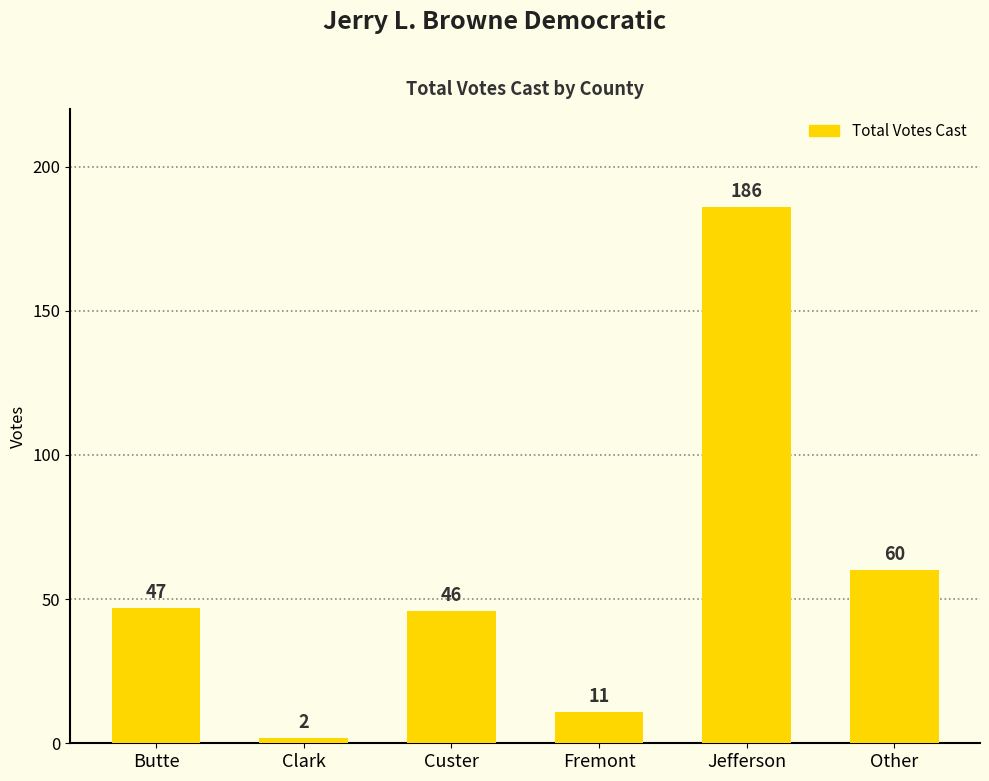

What is the difference between the values at Fremont and Clark?

9